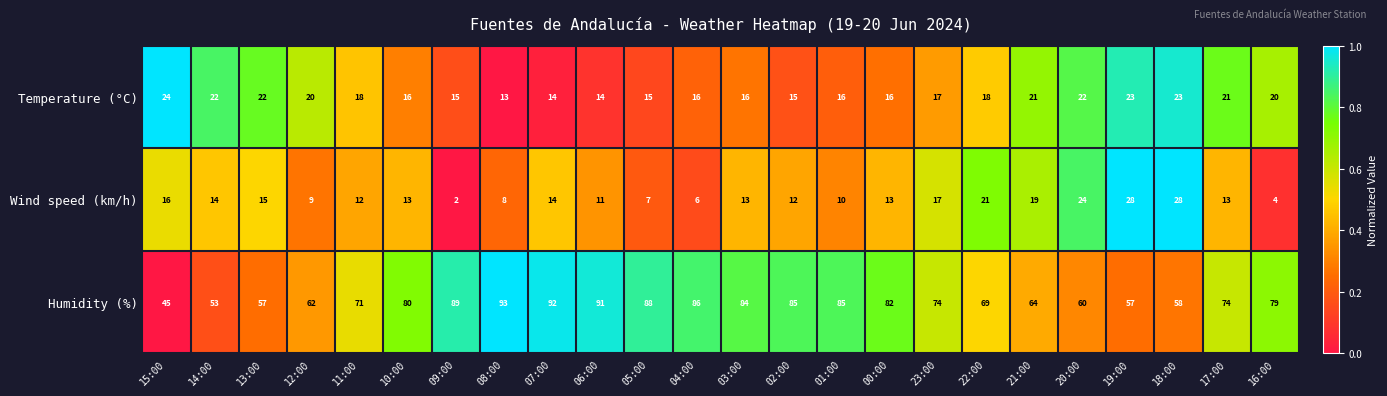

The Wind speed (km/h) series shows 4 at 10:00. True or false?

False